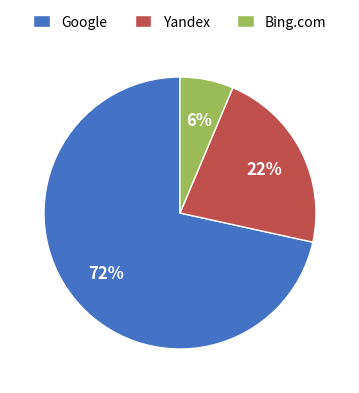

Is it true that Yandex is 22% of the pie?

True